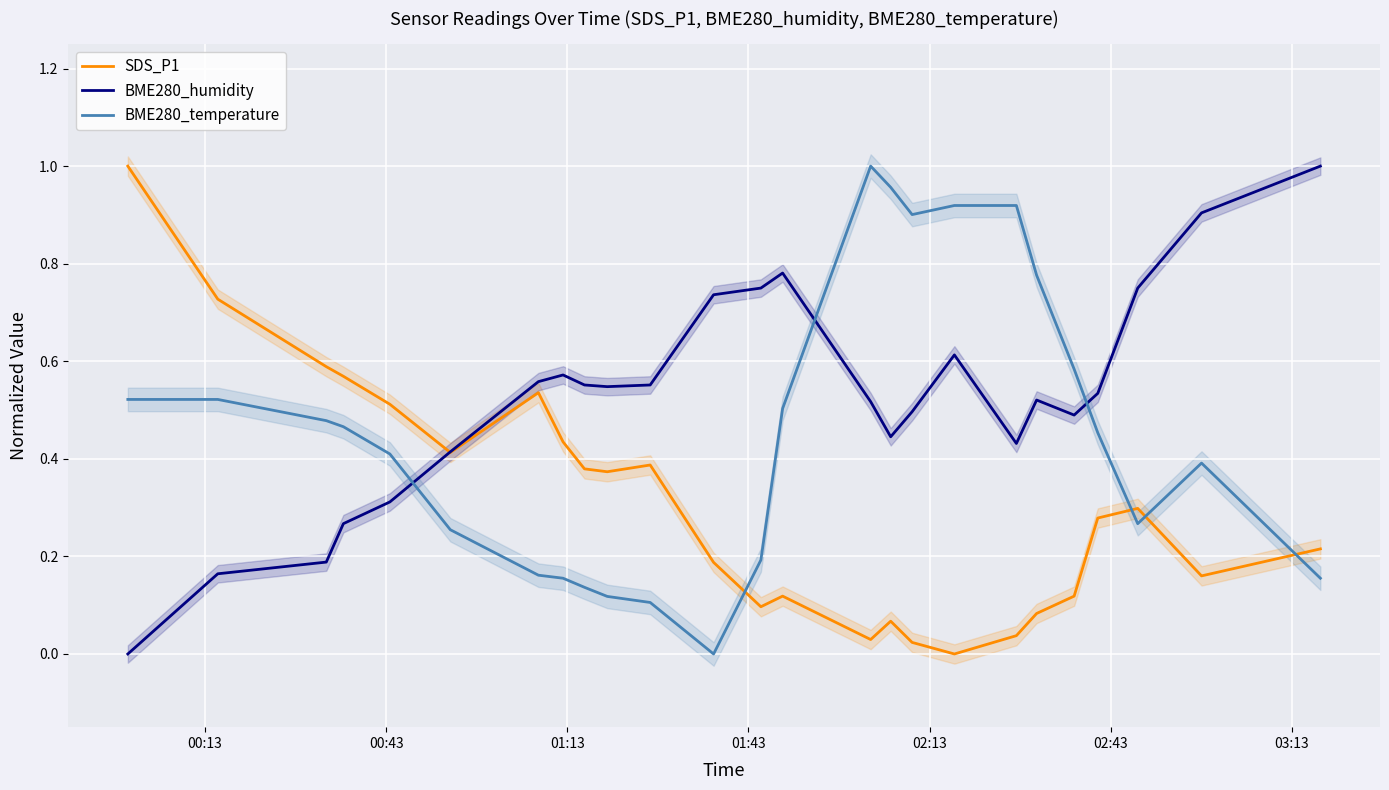

What is the value of the BME280_humidity point at the 18th from the left?

0.6